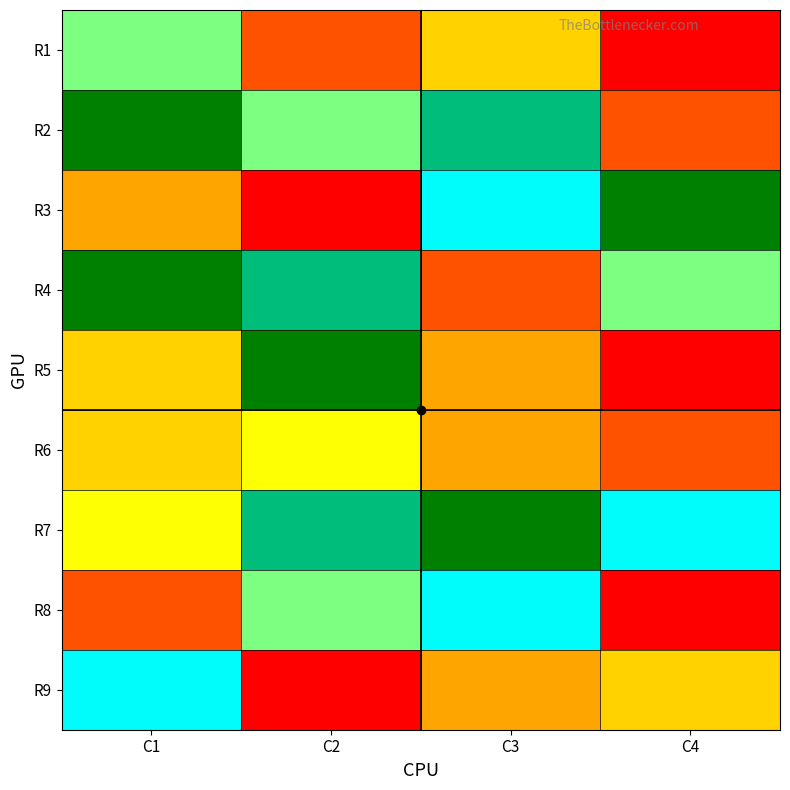

What is the smallest value displayed?

1